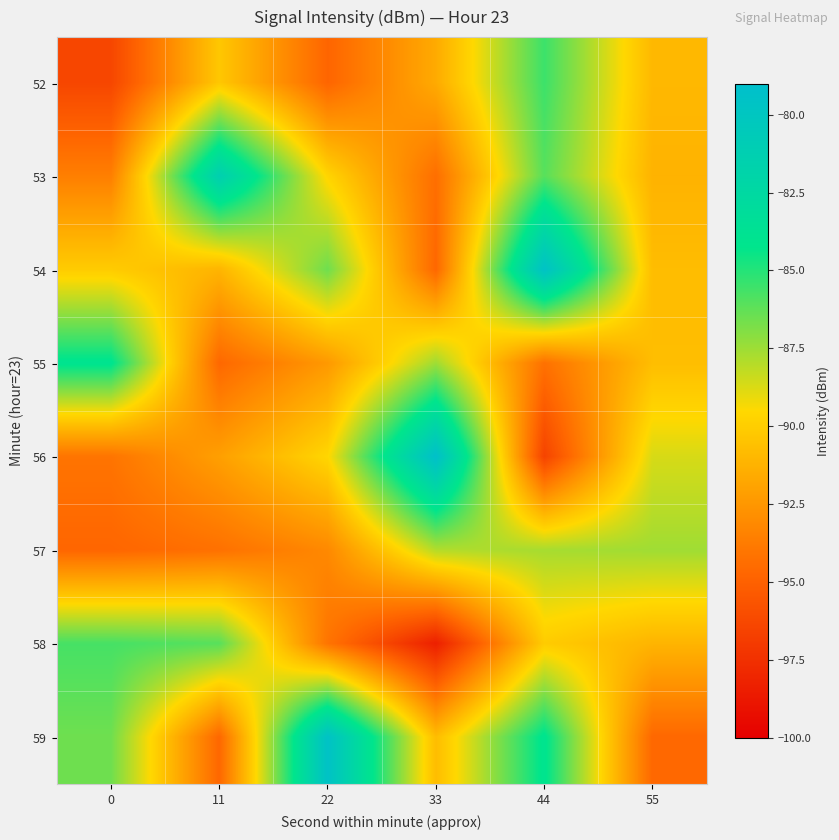

Reading left to right, list all the values displayed in this chart.

52: 0=-96.4	11=-90.3	22=-94.8	33=-91.6	44=-85.5	55=-91.0
53: 0=-93.6	11=-81.3	22=-89.7	33=-94.4	44=-86.0	55=-91.2
54: 0=-90.1	11=-91.1	22=-86.5	33=-94.7	44=-79.5	55=-90.8
55: 0=-84.0	11=-94.6	22=-92.4	33=-87.5	44=-94.2	55=-90.7
56: 0=-94.1	11=-92.1	22=-89.6	33=-79.2	44=-96.5	55=-88.7
57: 0=-94.7	11=-94.2	22=-93.1	33=-87.9	44=-87.7	55=-87.5
58: 0=-85.7	11=-86.1	22=-94.1	33=-98.3	44=-90.1	55=-91.1
59: 0=-86.5	11=-94.7	22=-79.5	33=-90.8	44=-84.0	55=-94.6